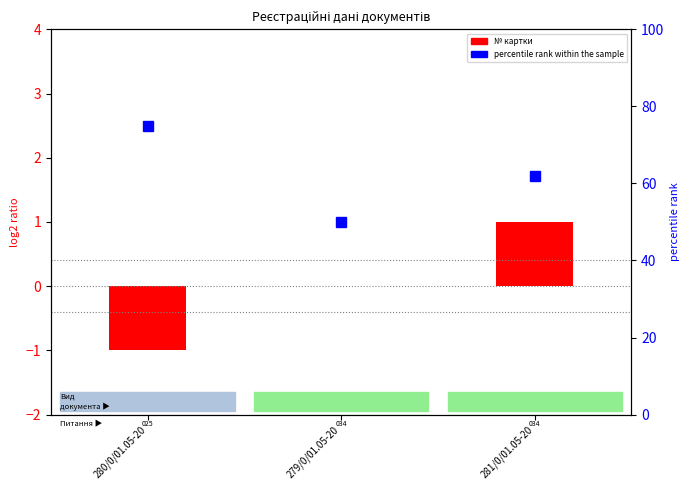

What are all the series names shown in the legend?

№ картки, percentile rank within the sample